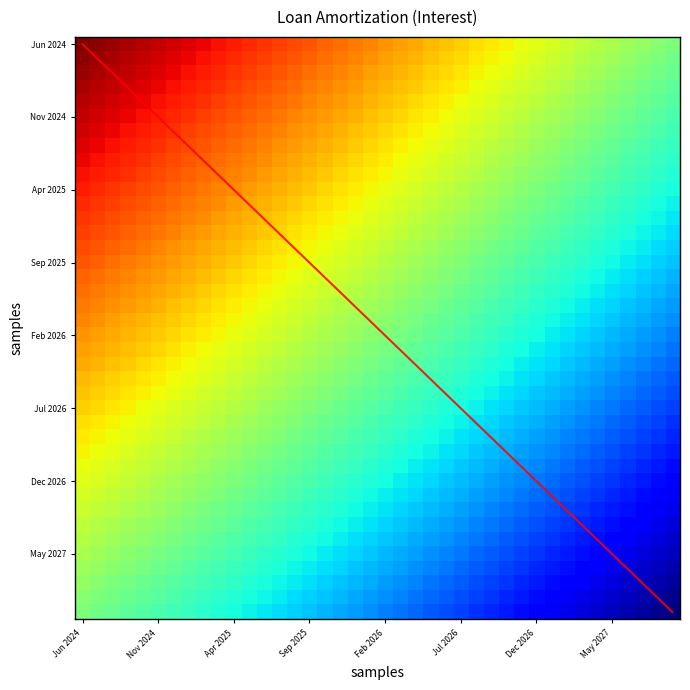

The chart shows a value of 34.5 at Apr 2025. True or false?

False